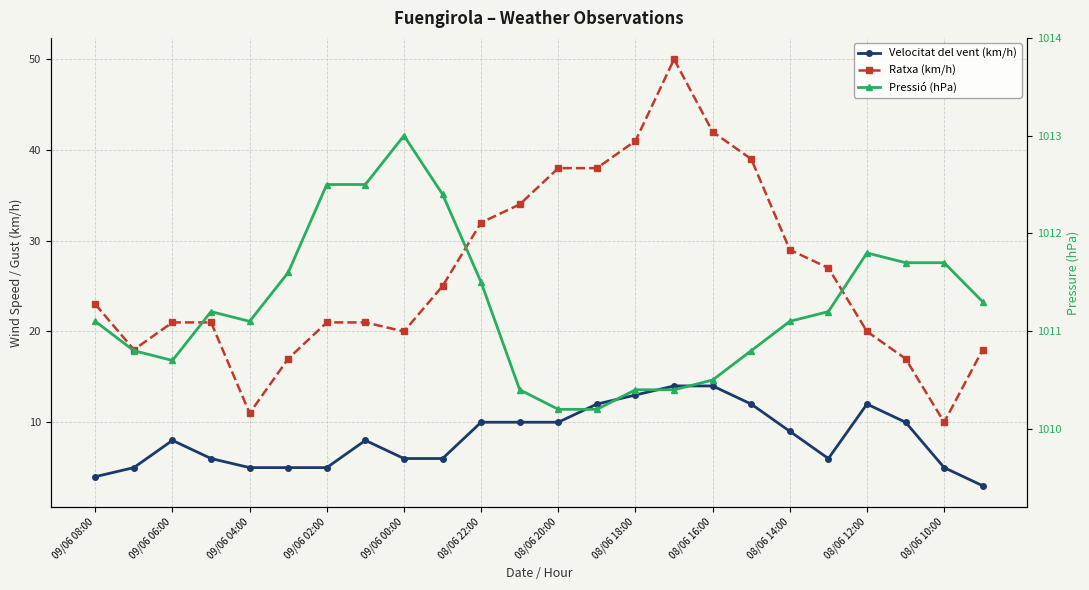

What is the average value of the Velocitat del vent (km/h) series?

8.2